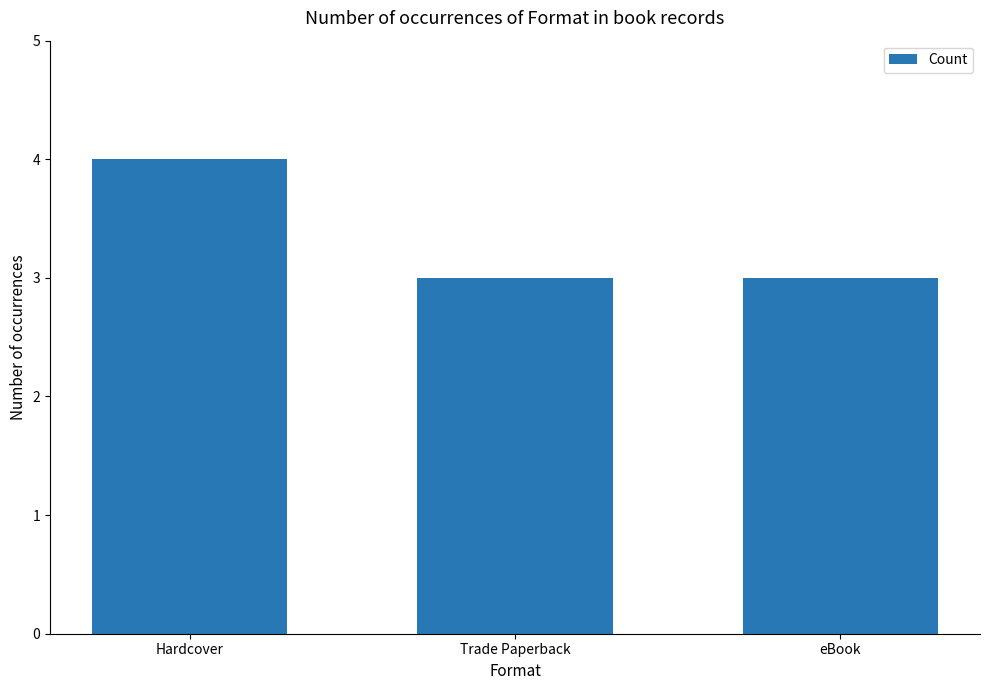

Is it true that the value at eBook is 1?

False